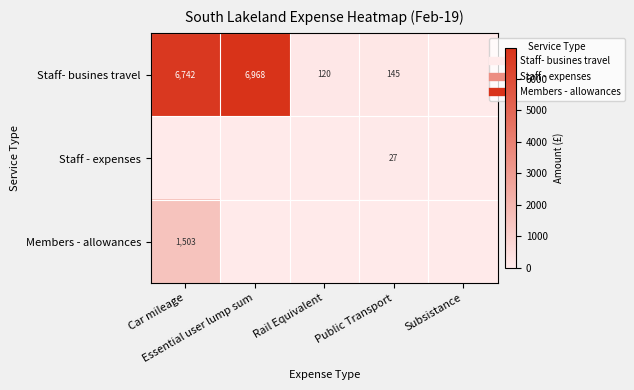

List the labels in order of Staff- busines travel value, smallest first.

Subsistance, Rail Equivalent, Public Transport, Car mileage, Essential user lump sum